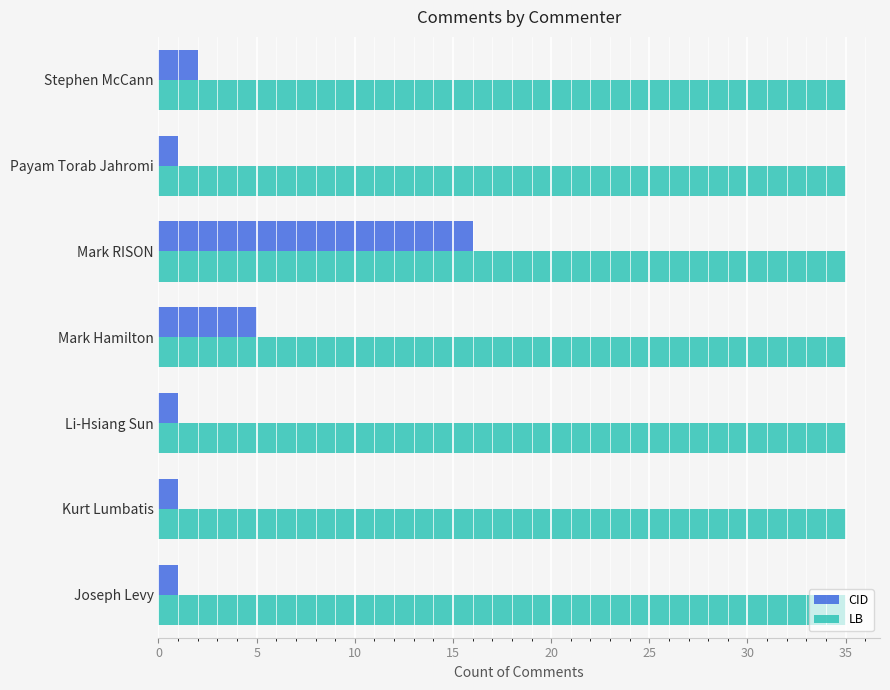

Rank the series by their average value, from lowest to highest.

CID, LB